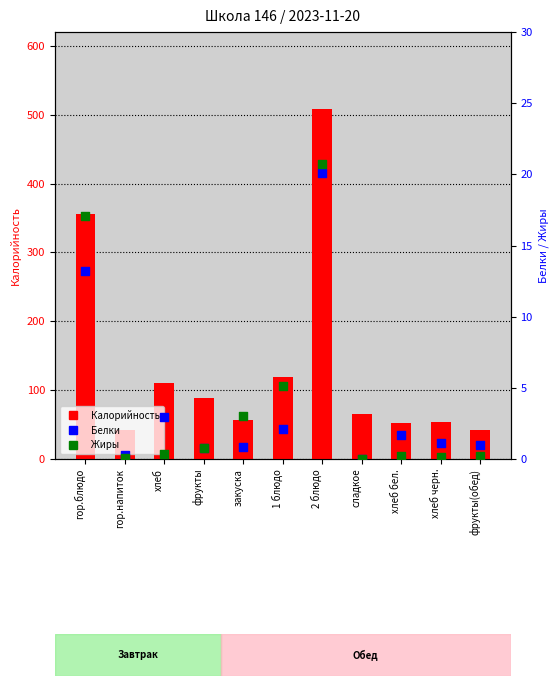

What is the total value across all series at хлеб?

114.0